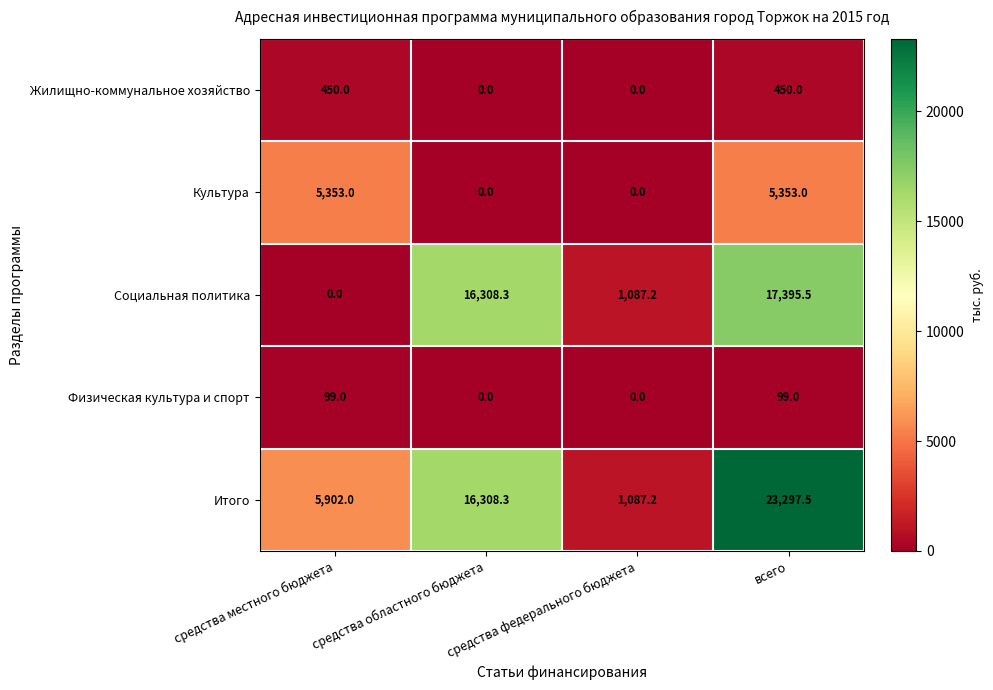

What is the sum of the Жилищно-коммунальное хозяйство values at средства местного бюджета and всего?

900.0